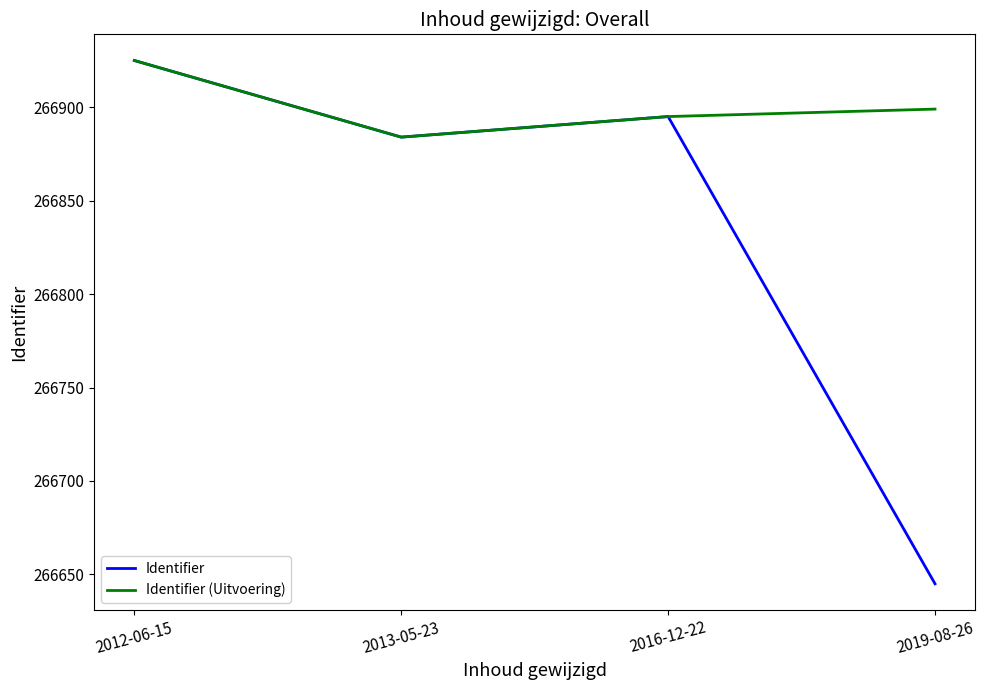

What is the greatest value displayed?

266925